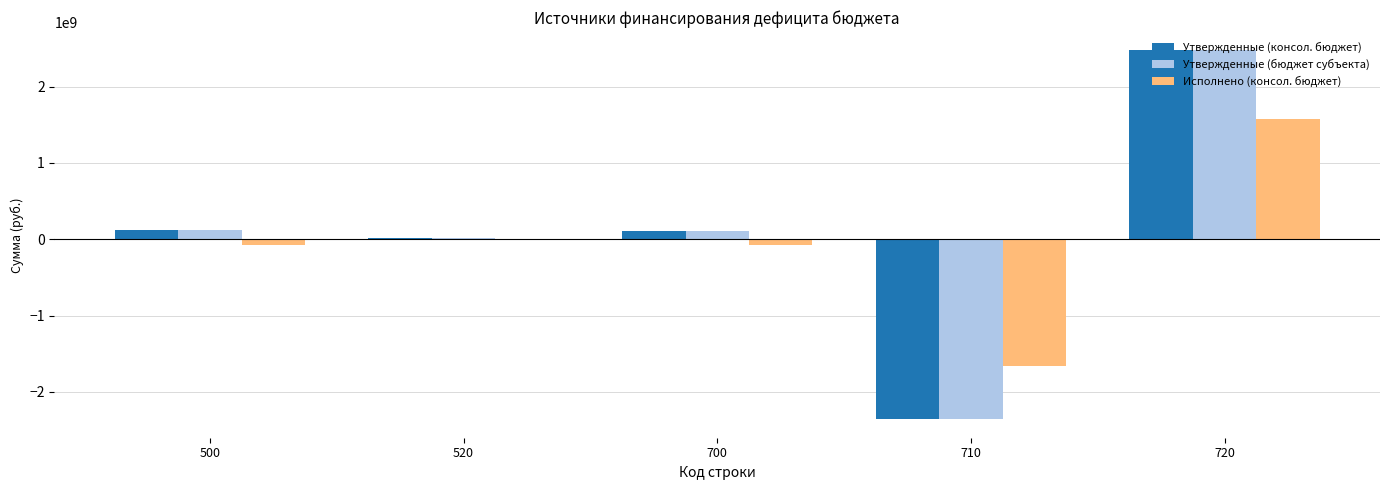

The value of Исполнено (консол. бюджет) at 700 is -78382204.3. True or false?

True